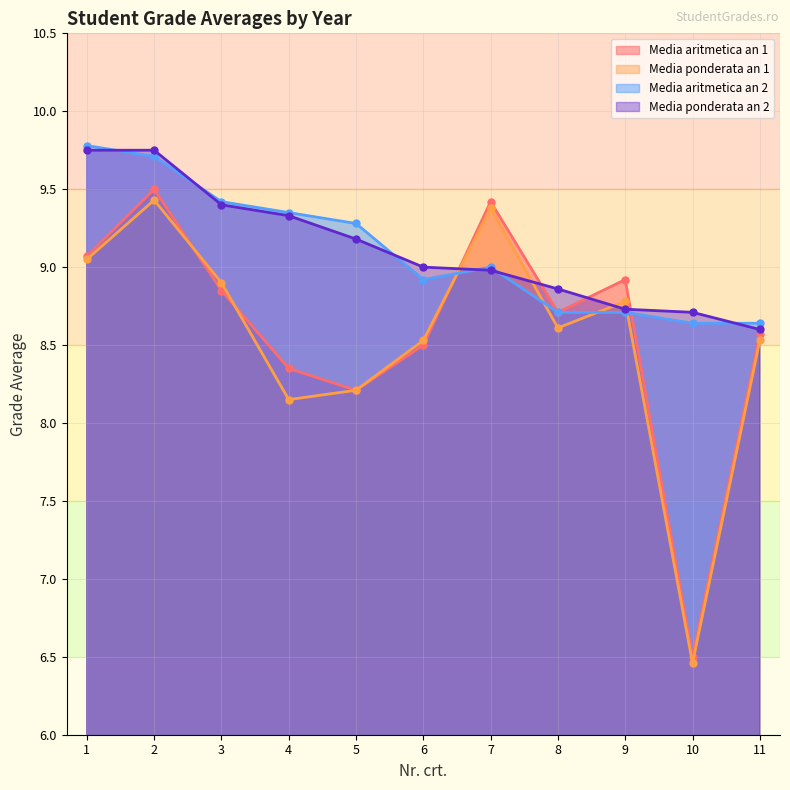

Reading left to right, list all the values displayed in this chart.

Media aritmetica an 1: 9.1	9.5	8.8	8.3	8.2	8.5	9.4	8.7	8.9	6.5	8.6
Media ponderata an 1: 9.1	9.4	8.9	8.2	8.2	8.5	9.4	8.6	8.8	6.5	8.5
Media aritmetica an 2: 9.8	9.7	9.4	9.3	9.3	8.9	9.0	8.7	8.7	8.6	8.6
Media ponderata an 2: 9.8	9.8	9.4	9.3	9.2	9.0	9.0	8.9	8.7	8.7	8.6